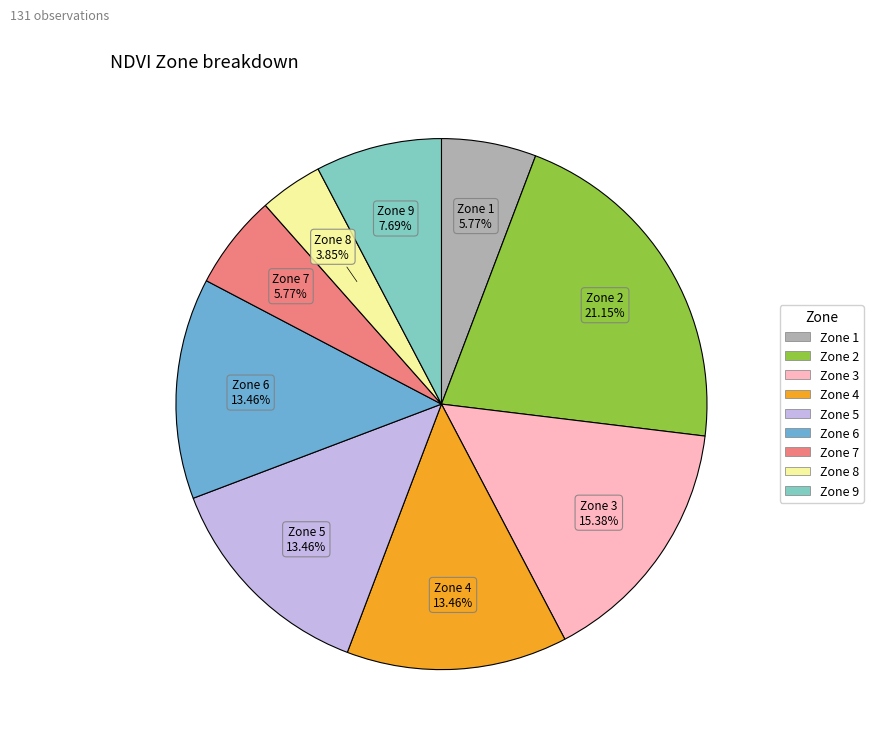

What percentage do Zone 5 and Zone 6 together represent?

26.9%